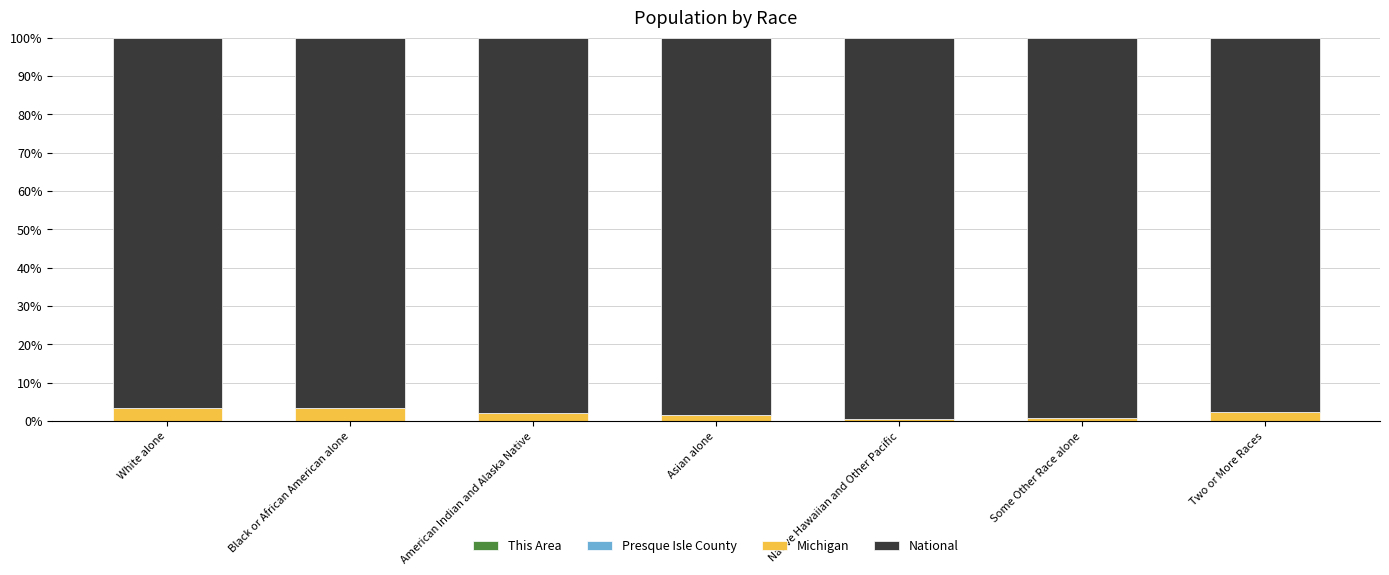

How many data points does each series have?

7